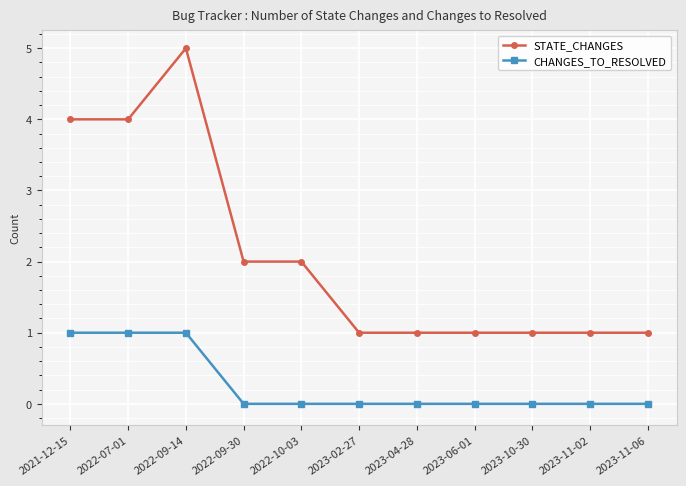

Reading right to left, extract all data points from this chart.

STATE_CHANGES: 1	1	1	1	1	1	2	2	5	4	4
CHANGES_TO_RESOLVED: 0	0	0	0	0	0	0	0	1	1	1